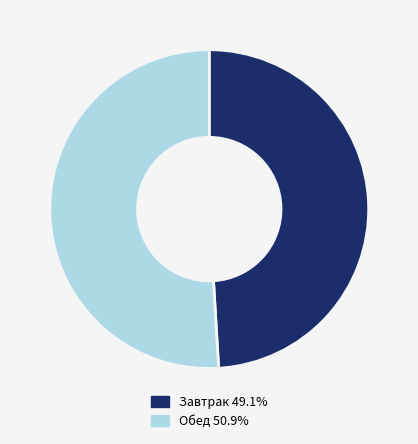

What is the ratio of the value at Обед 50.9% to the value at Завтрак 49.1%?

1.0